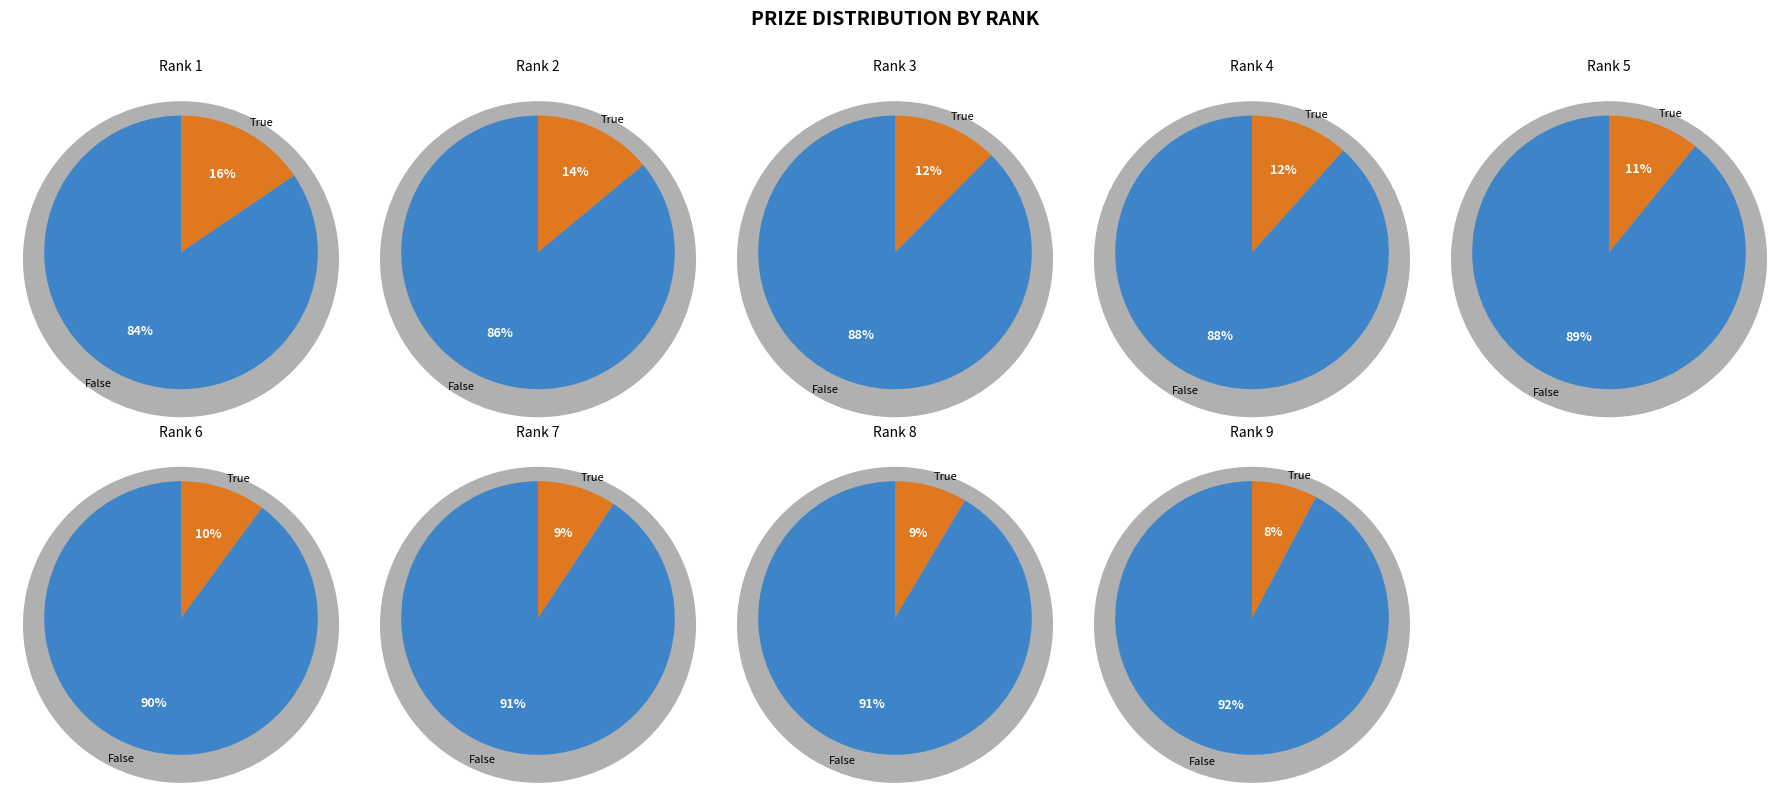

Is it true that 5 is 1% of the pie?

False